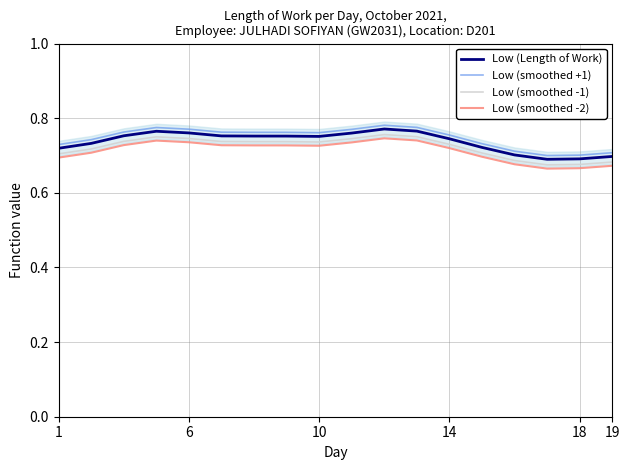

True or false: Low (smoothed -2) and Low (smoothed +1) cross at least once.

False